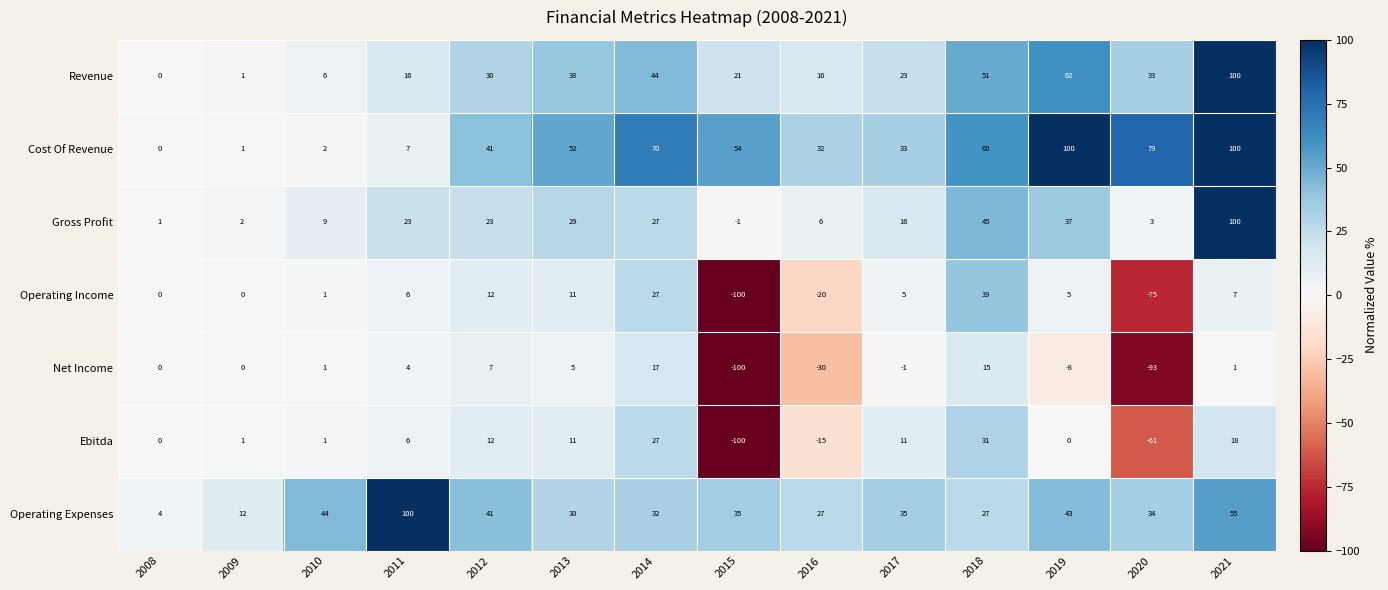

What is the minimum value shown in the chart?

-100